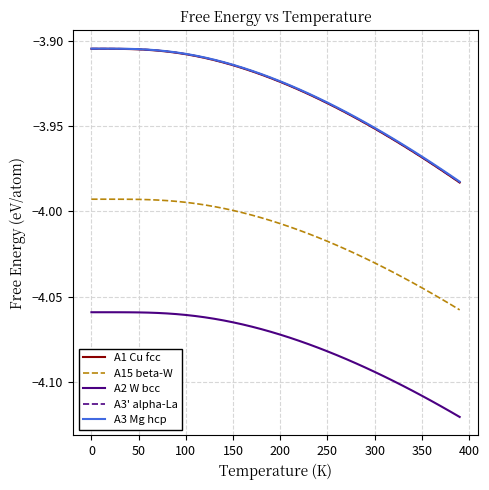

True or false: A1 Cu fcc and A3' alpha-La cross at least once.

False